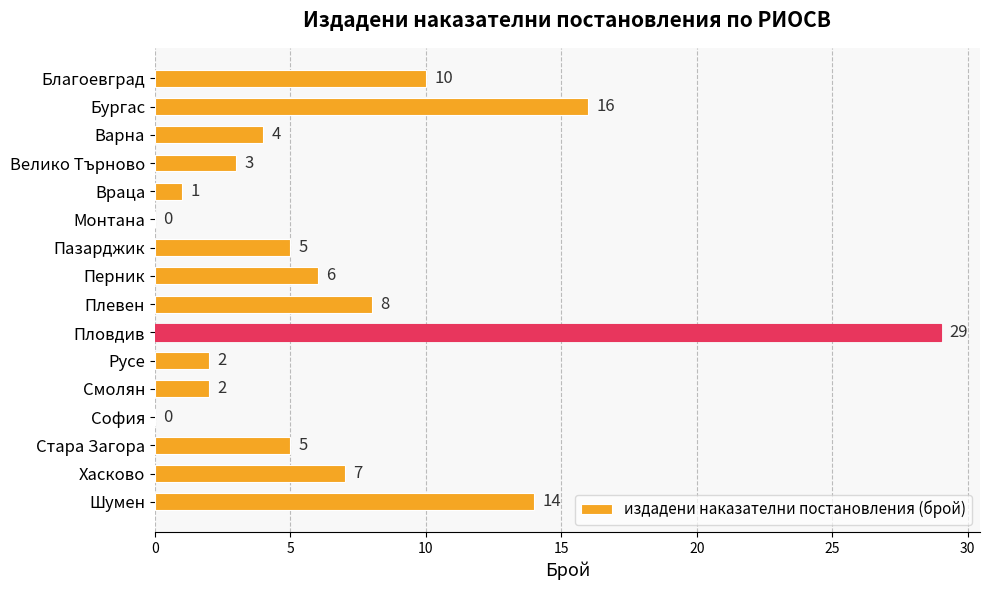

Reading bottom to top, list all the values displayed in this chart.

Шумен=14	Хасково=7	Стара Загора=5	София=0	Смолян=2	Русе=2	Пловдив=29	Плевен=8	Перник=6	Пазарджик=5	Монтана=0	Враца=1	Велико Търново=3	Варна=4	Бургас=16	Благоевград=10